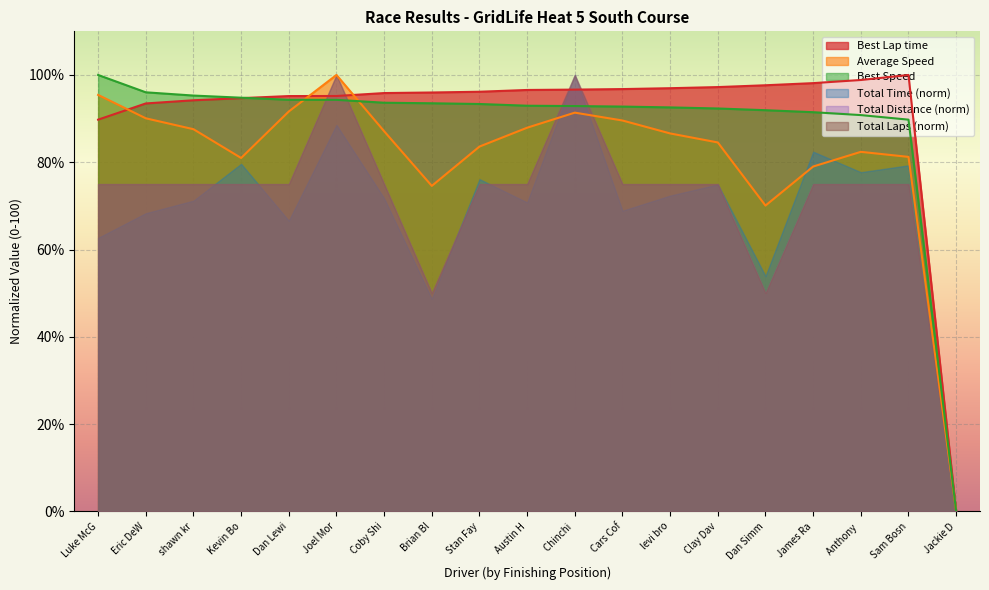

Which series ends up on top after the final intersection of Best Lap time and Average Speed?

Best Lap time